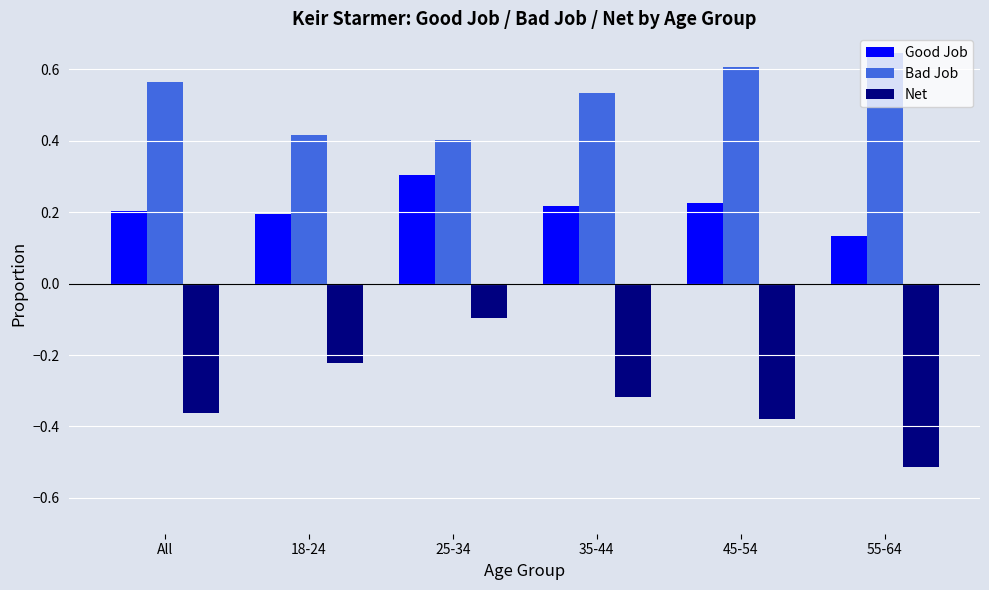

What is the sum of all Net values?

-1.9